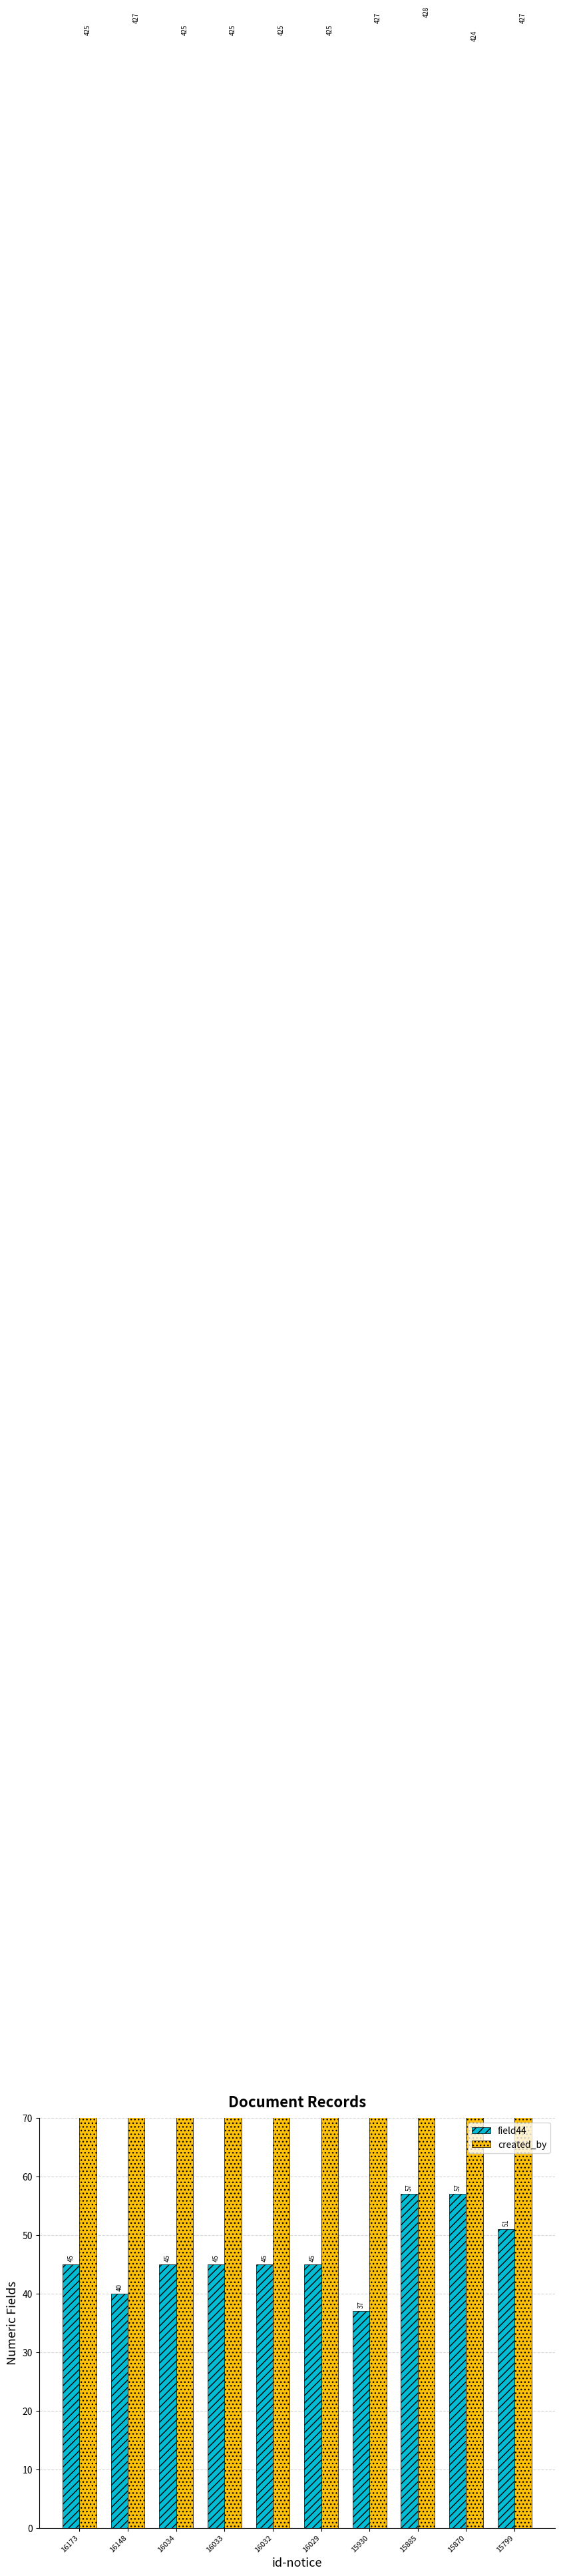

True or false: field44 has a value of 80 at 16029.

False